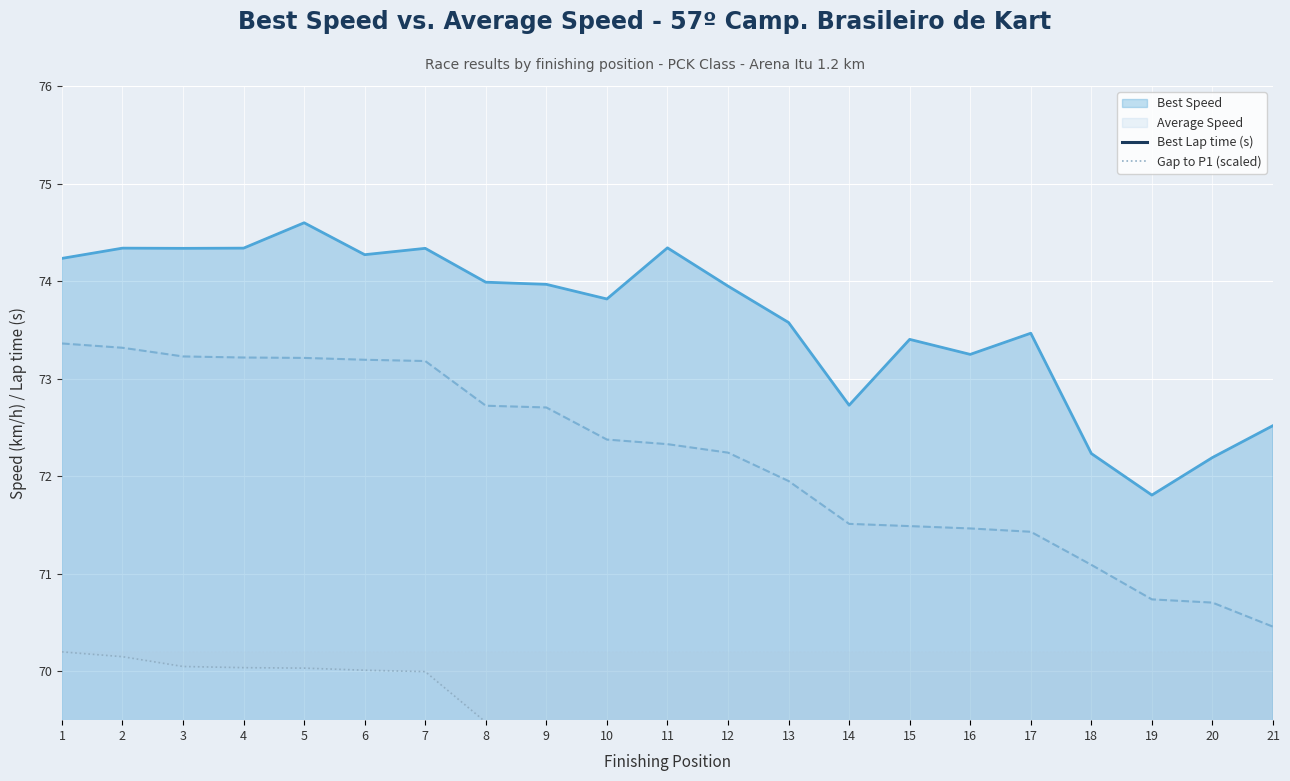

Which series has the widest spread of values?

Gap to P1 (scaled)